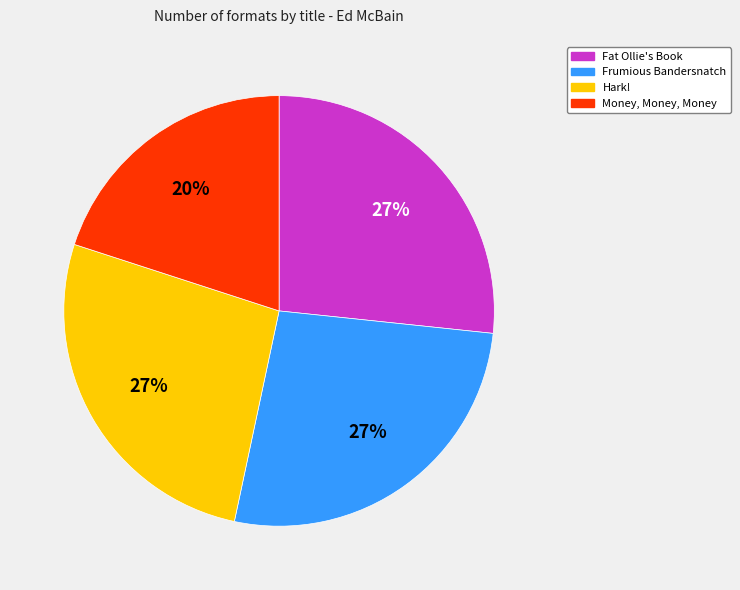

To the nearest percent, what percentage of the pie is Frumious Bandersnatch?

27%